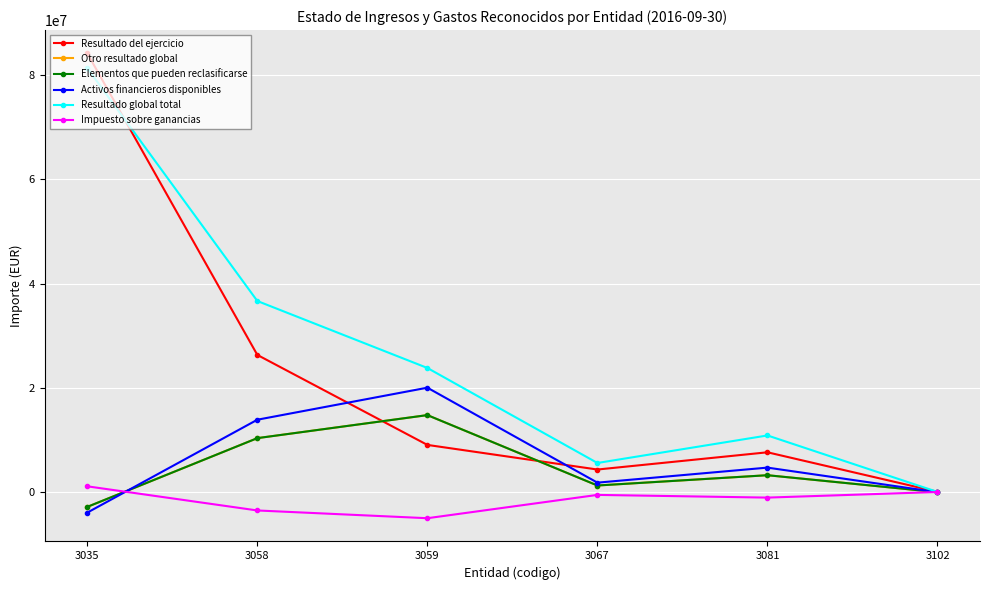

True or false: Resultado global total and Elementos que pueden reclasificarse intersect in this chart.

False